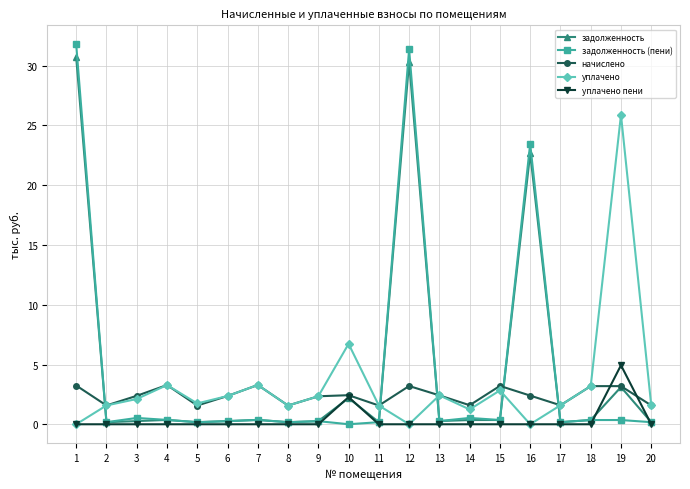

Rank the series by their maximum value, from lowest to highest.

начислено, уплачено пени, уплачено, задолженность, задолженность (пени)